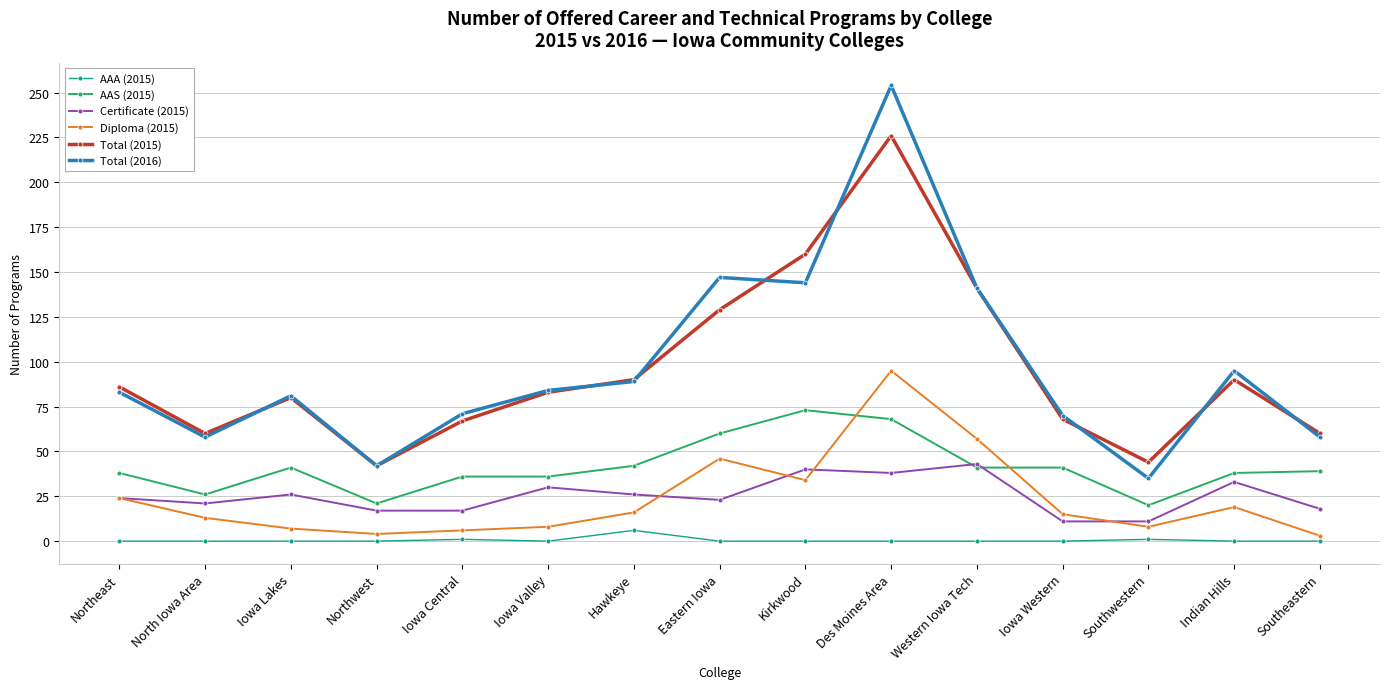

What is the difference between the maximum and minimum values in the Diploma (2015) series?

92